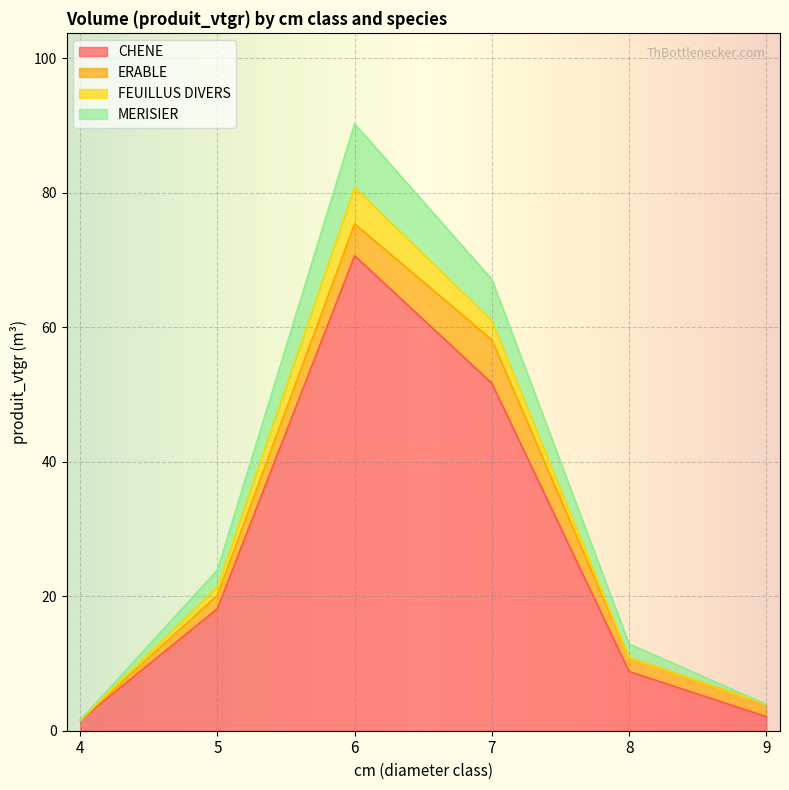

True or false: CHENE has a value of 1.4 at 9.

False